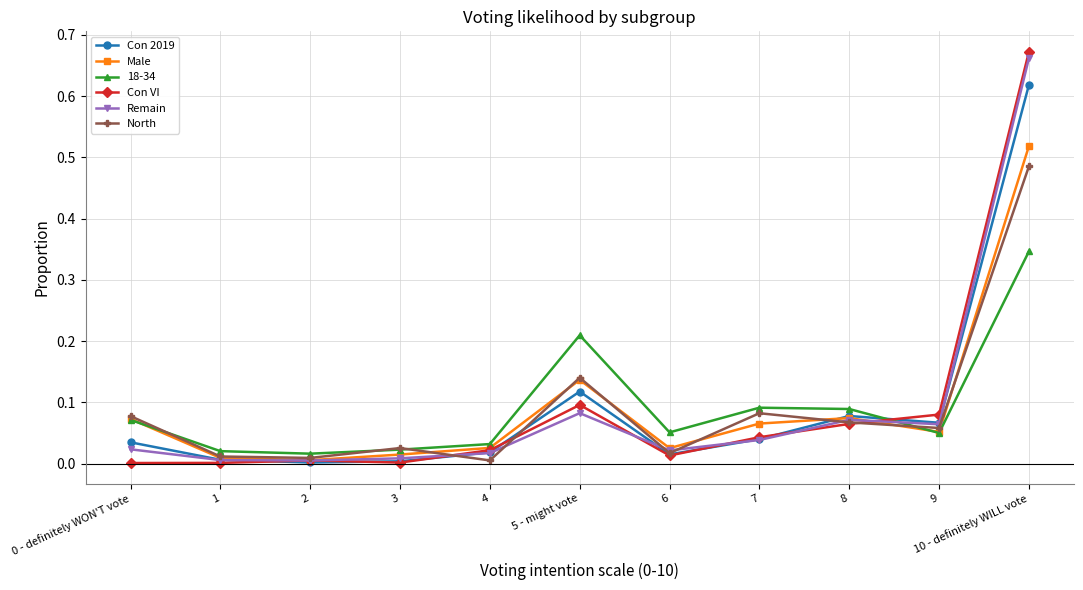

How many lines are shown in the chart?

6